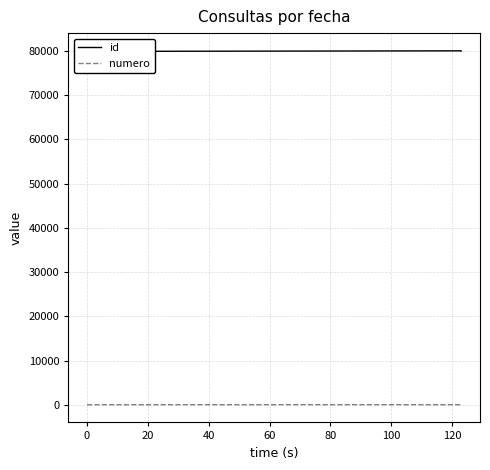

List the series in order of their overall mean, lowest first.

numero, id